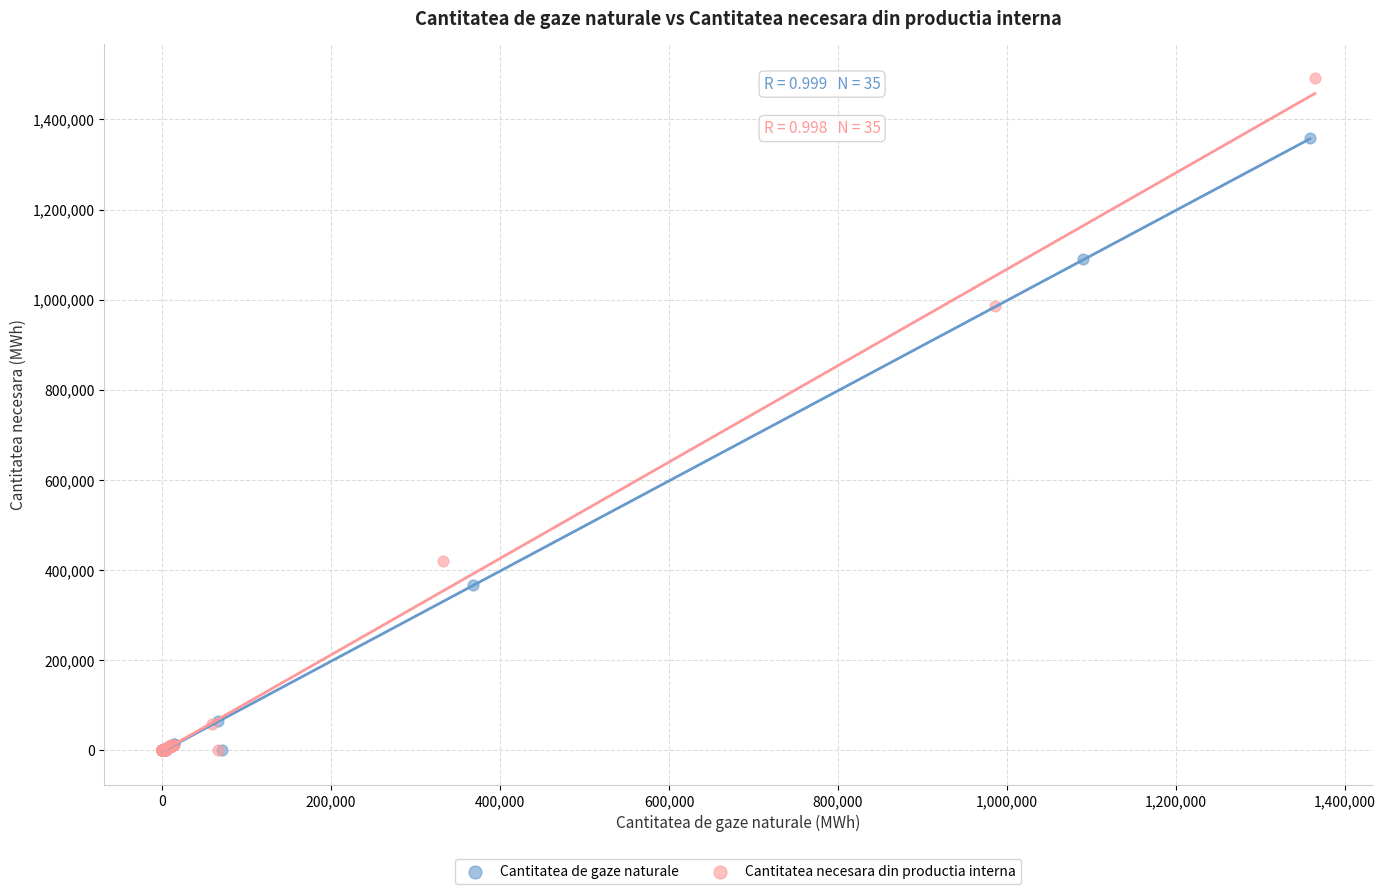

What are all the series names shown in the legend?

Cantitatea de gaze naturale, Cantitatea necesara din productia interna